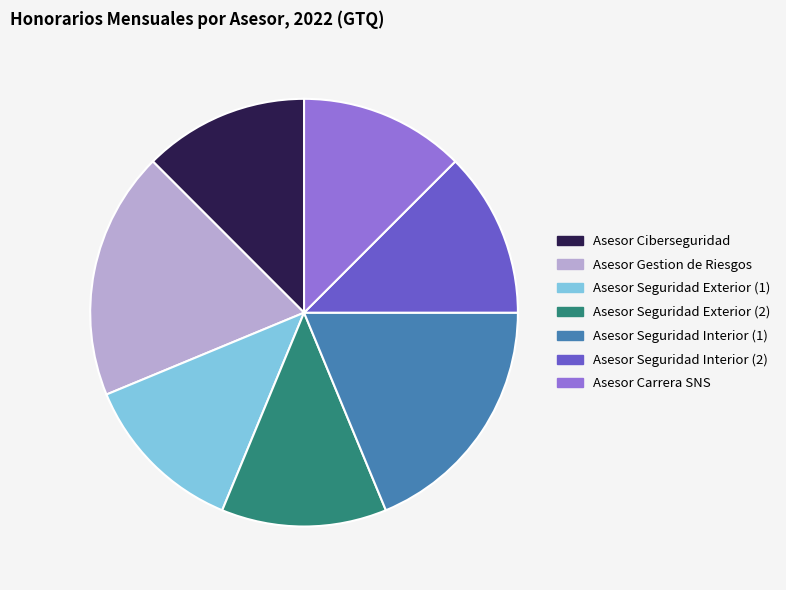

Is it true that Asesor Carrera SNS is 12% of the pie?

True